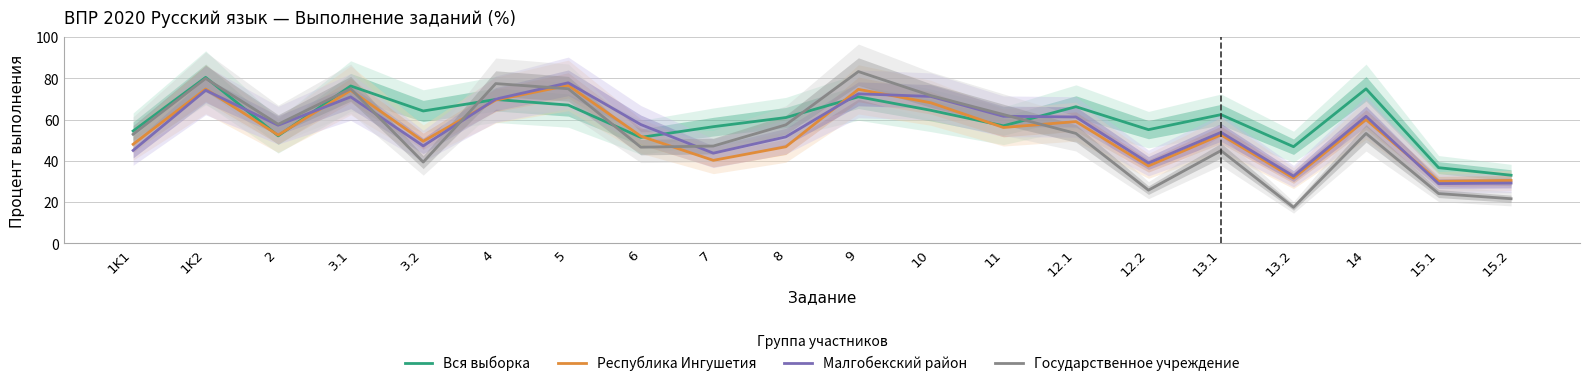

Where do Государственное учреждение and Республика Ингушетия first cross each other?

3.1 and 3.2